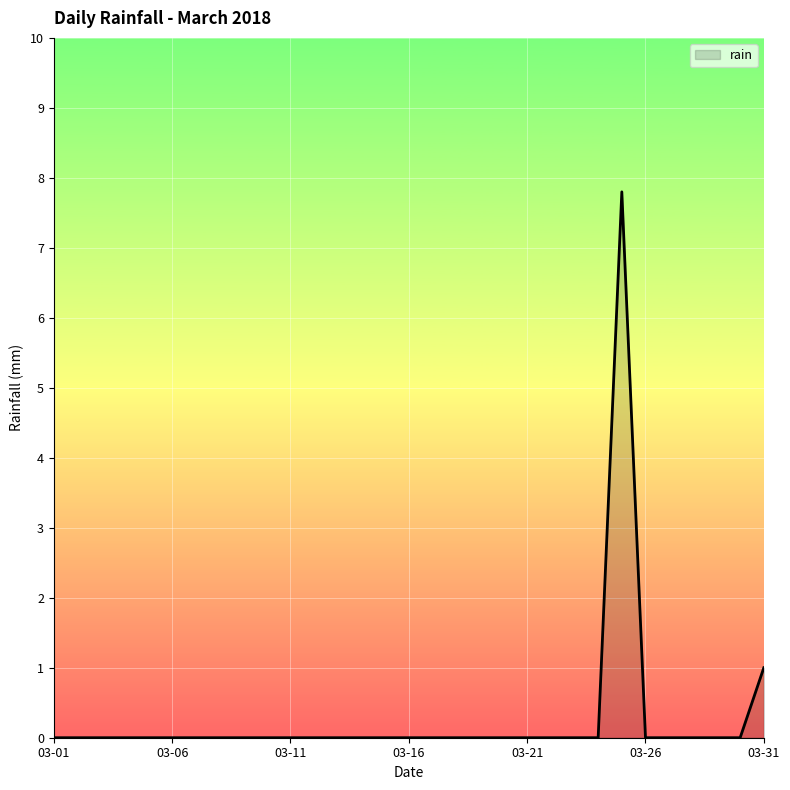

At which label is the value closest to 3?

03-31